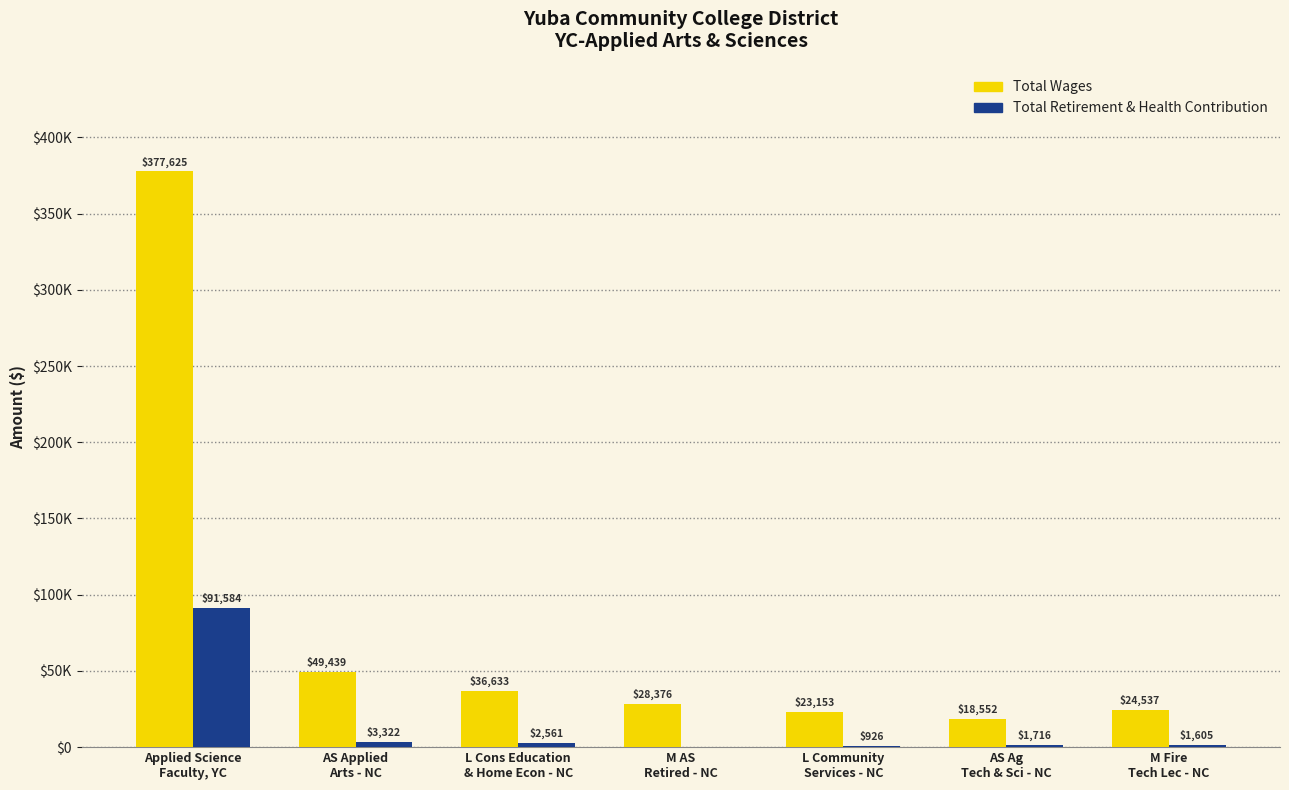

What are all the series names shown in the legend?

Total Wages, Total Retirement & Health Contribution